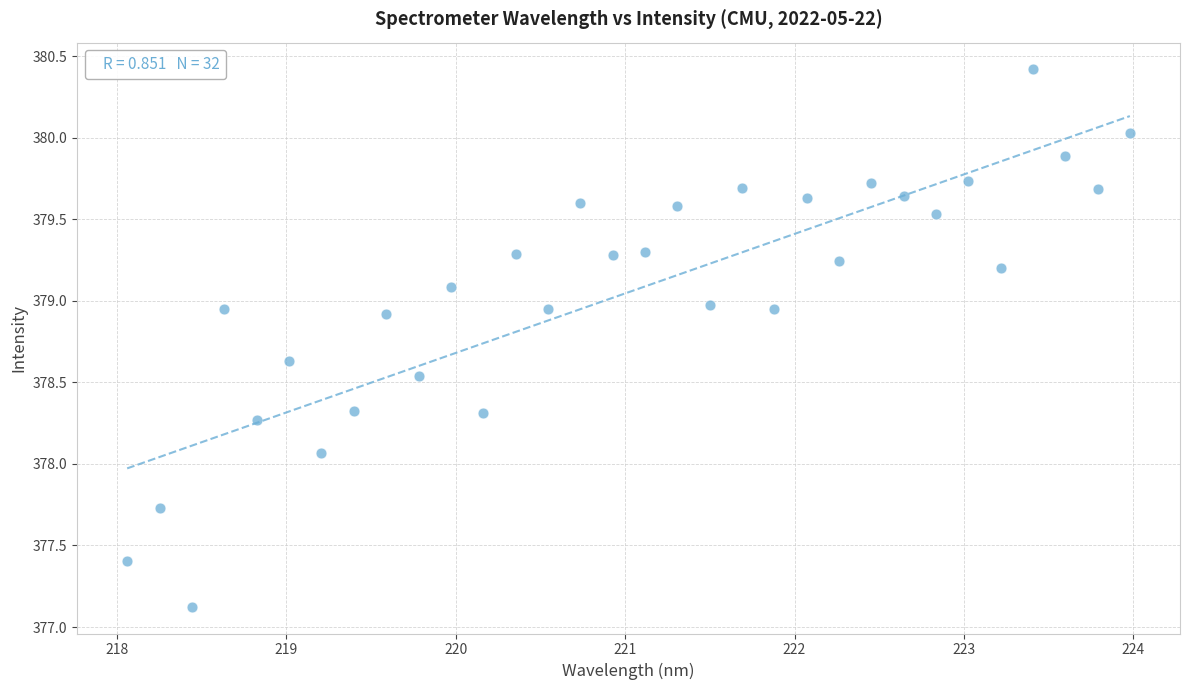

What Y value in the scatter plot is closest to 378?

378.1